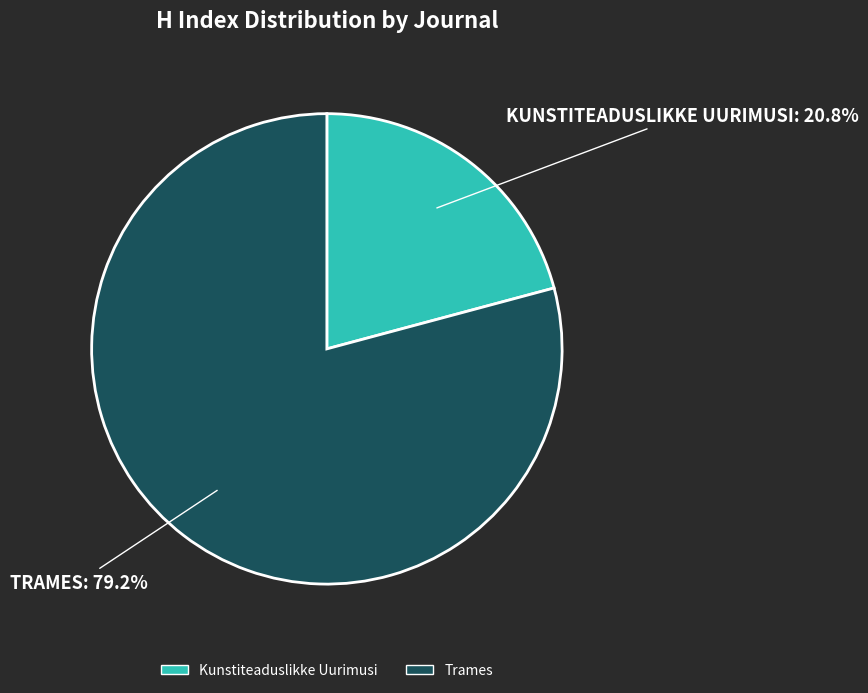

What is the majority slice?

Trames